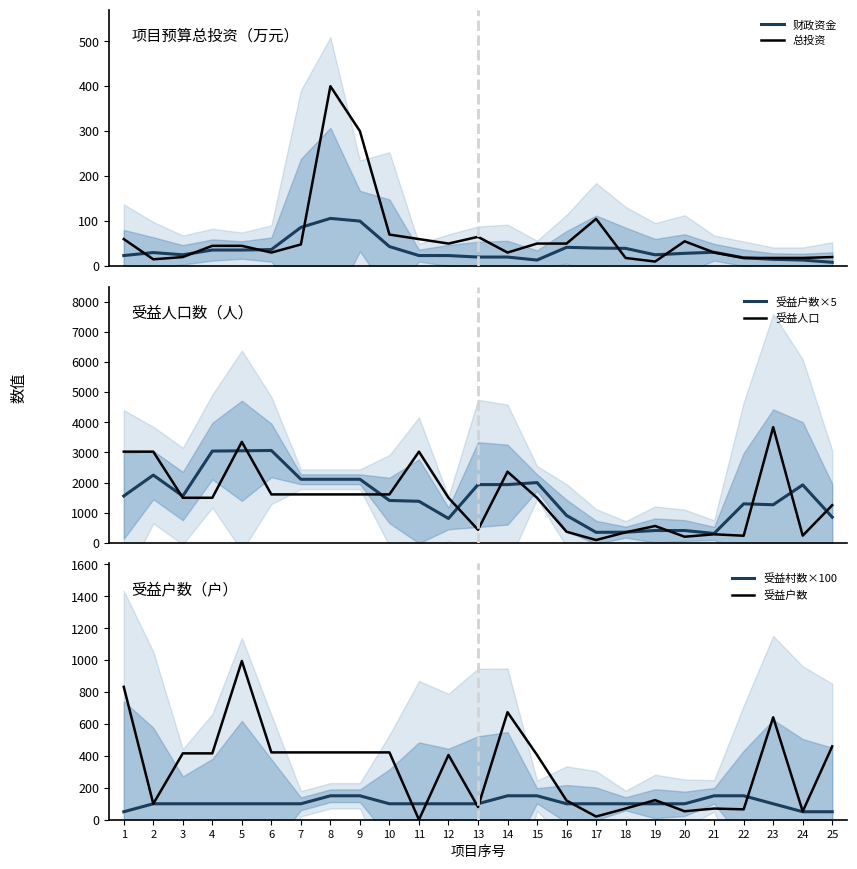

What is the total value across all series at 21?

879.0